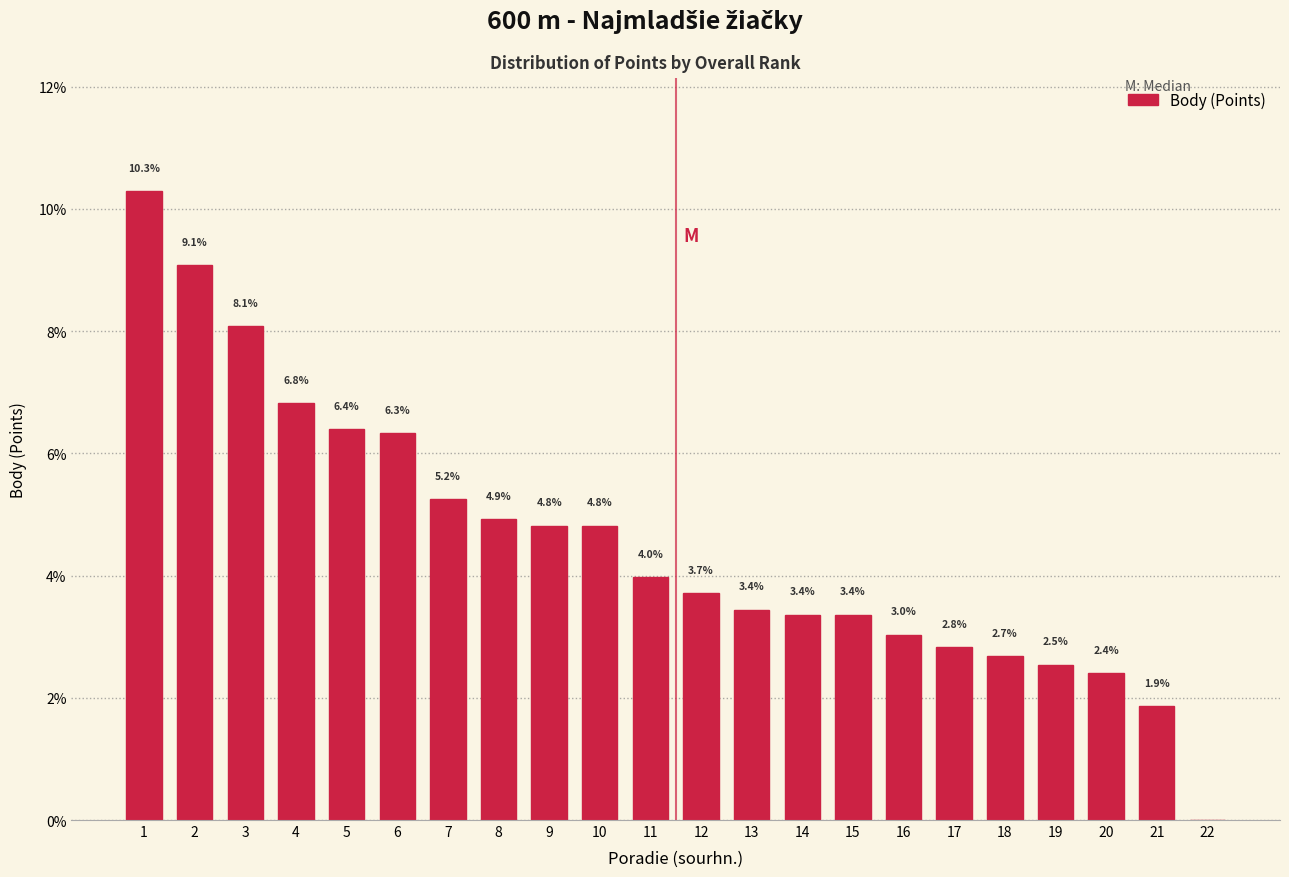

Reading left to right, list all the values displayed in this chart.

1=10.3	2=9.1	3=8.1	4=6.8	5=6.4	6=6.3	7=5.2	8=4.9	9=4.8	10=4.8	11=4.0	12=3.7	13=3.4	14=3.4	15=3.4	16=3.0	17=2.8	18=2.7	19=2.5	20=2.4	21=1.9	22=0.0